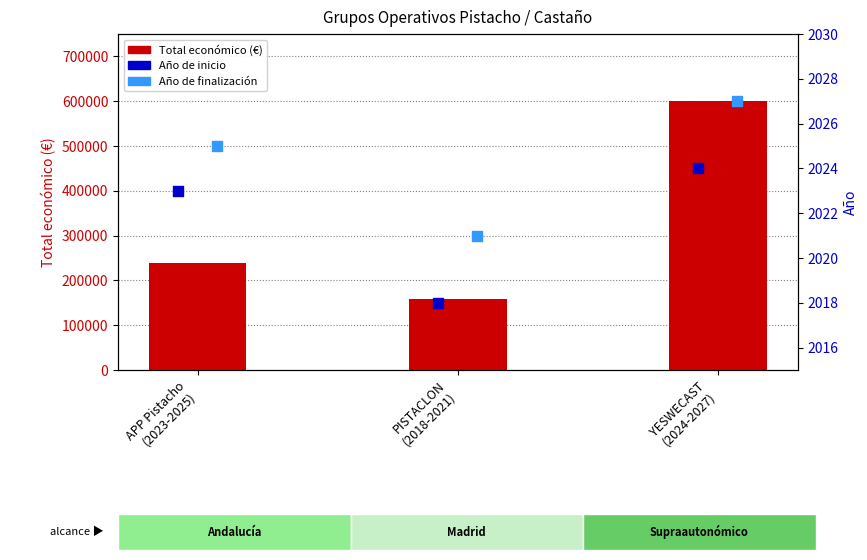

Which series has the widest spread of Y values?

Total económico (€)